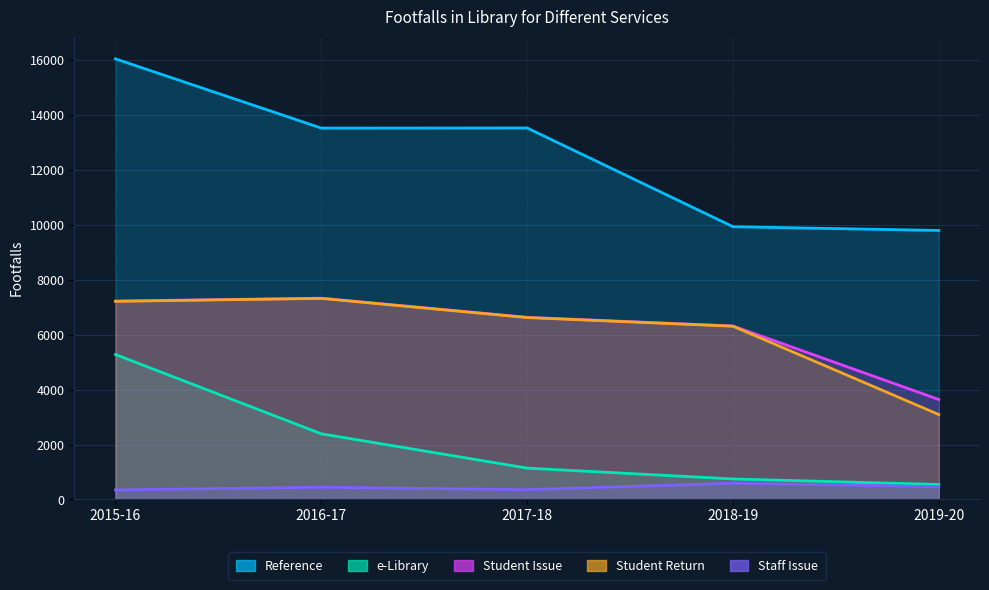

Which series has the largest total across all categories?

Reference